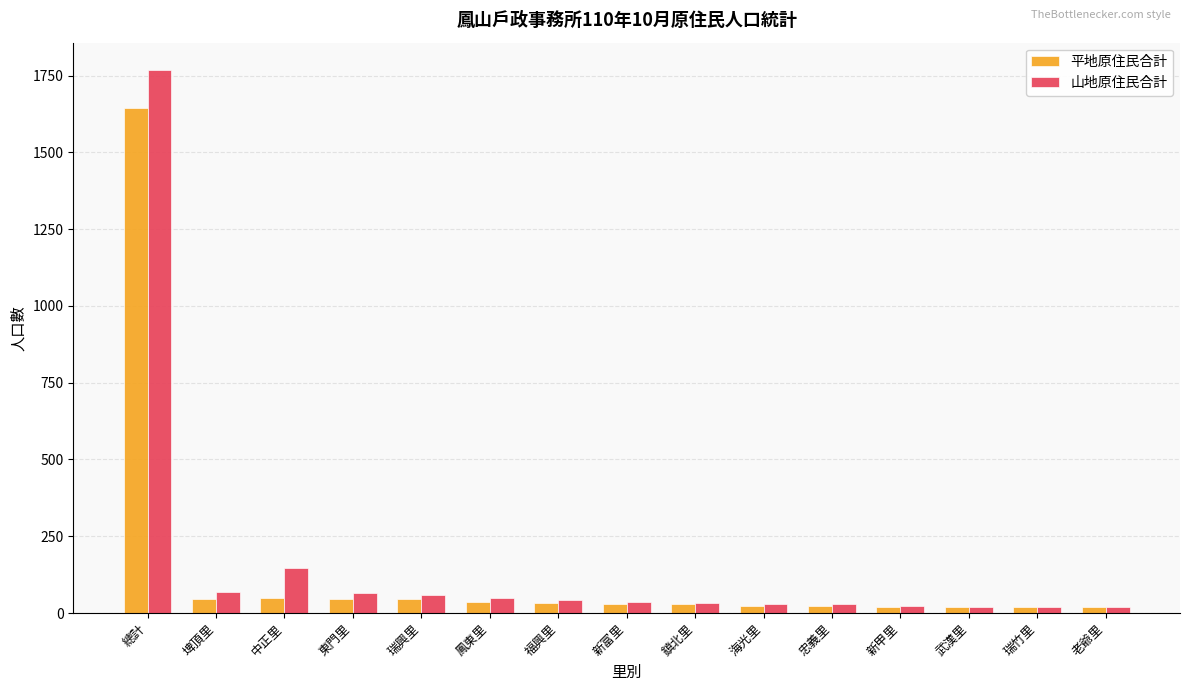

What is the sum of all 山地原住民合計 values?

2405